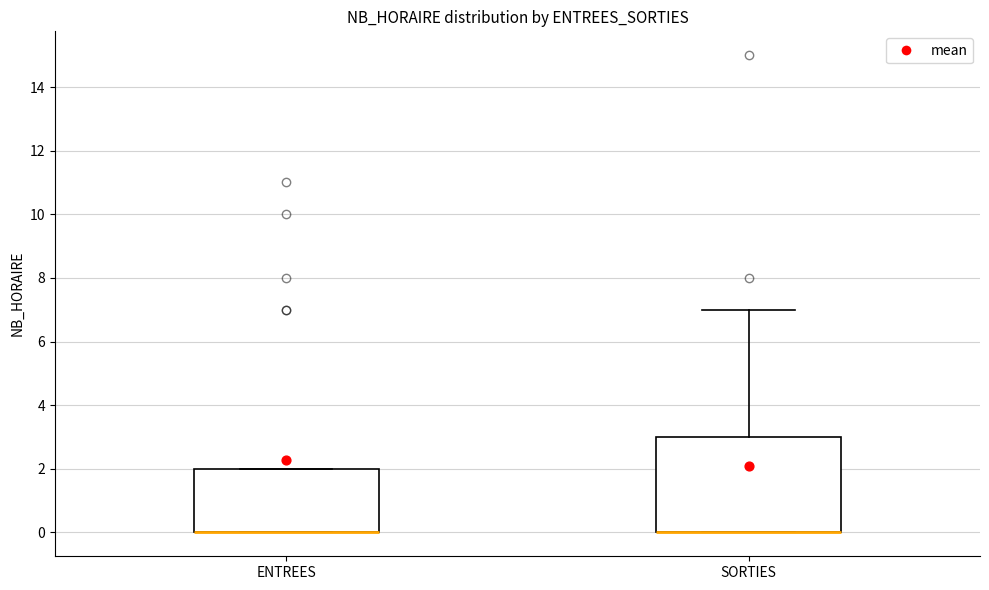

Reading left to right, transcribe this box plot: for each box, give where its median line is, the range the box spans, and where its two whiskers end, as read against the y-axis. The values are not printed on the chart, so give them approximately, as read against the axis.

ENTREES: median 0 (drawn on the box's lower edge), box 0 to 2, whiskers 0 to 2
SORTIES: median 0 (drawn on the box's lower edge), box 0 to 3, whiskers 0 to 7